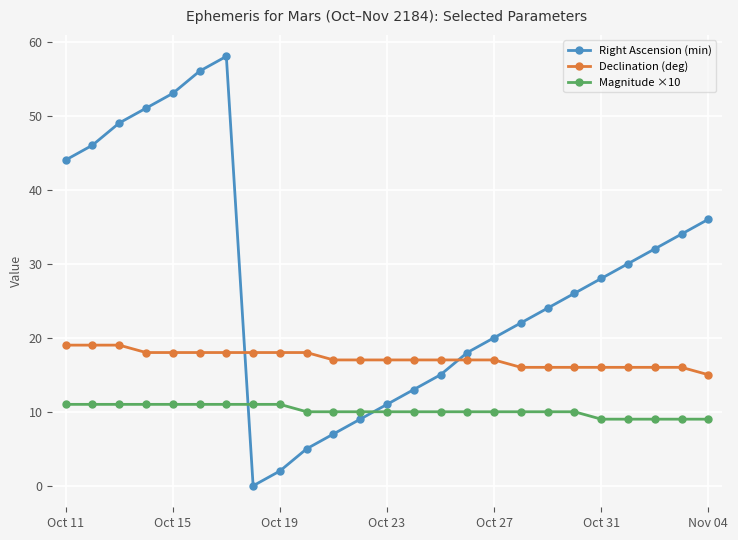

At how many categories does at least one series exceed 21?

15